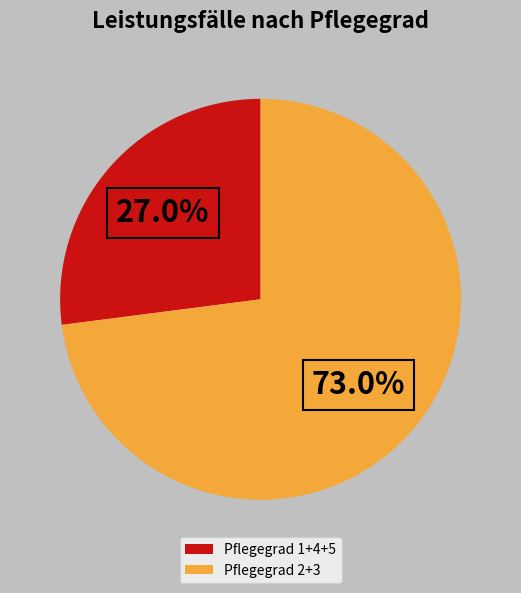

Rank the categories by value from lowest to highest.

Pflegegrad 1+4+5, Pflegegrad 2+3